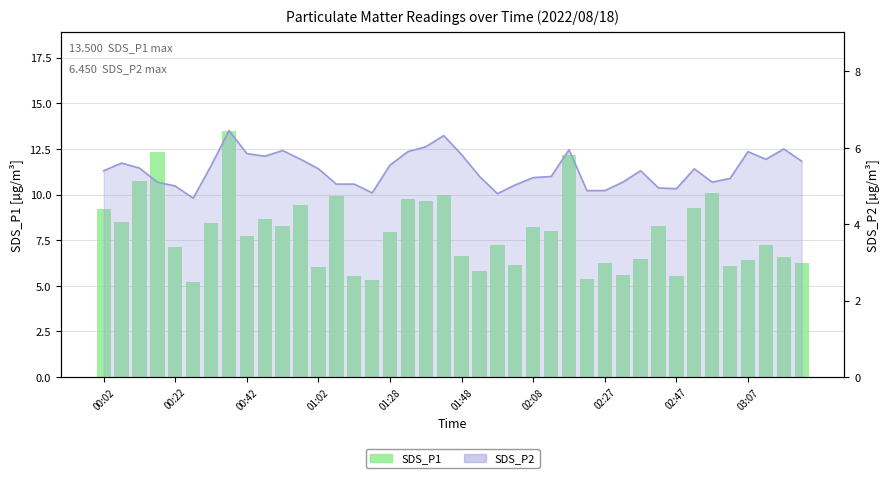

What is the sum of the SDS_P2 values at 28 and 37?

10.6